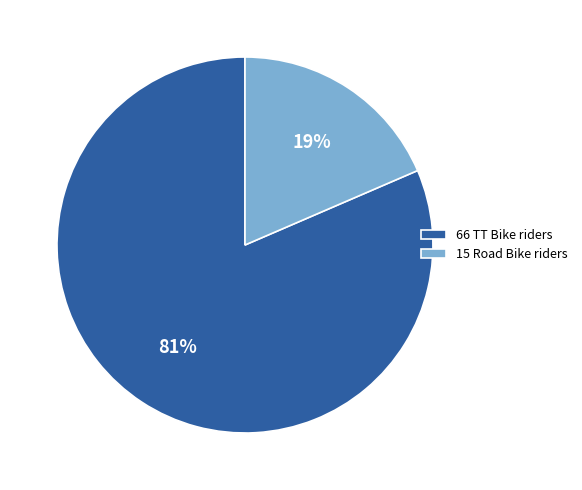

To the nearest percent, what is the combined percentage of 66 TT Bike riders and 15 Road Bike riders?

100%